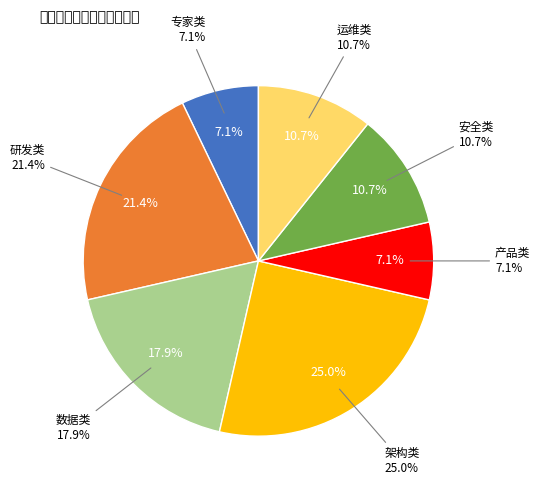

What is the smallest slice in the pie chart?

专家类